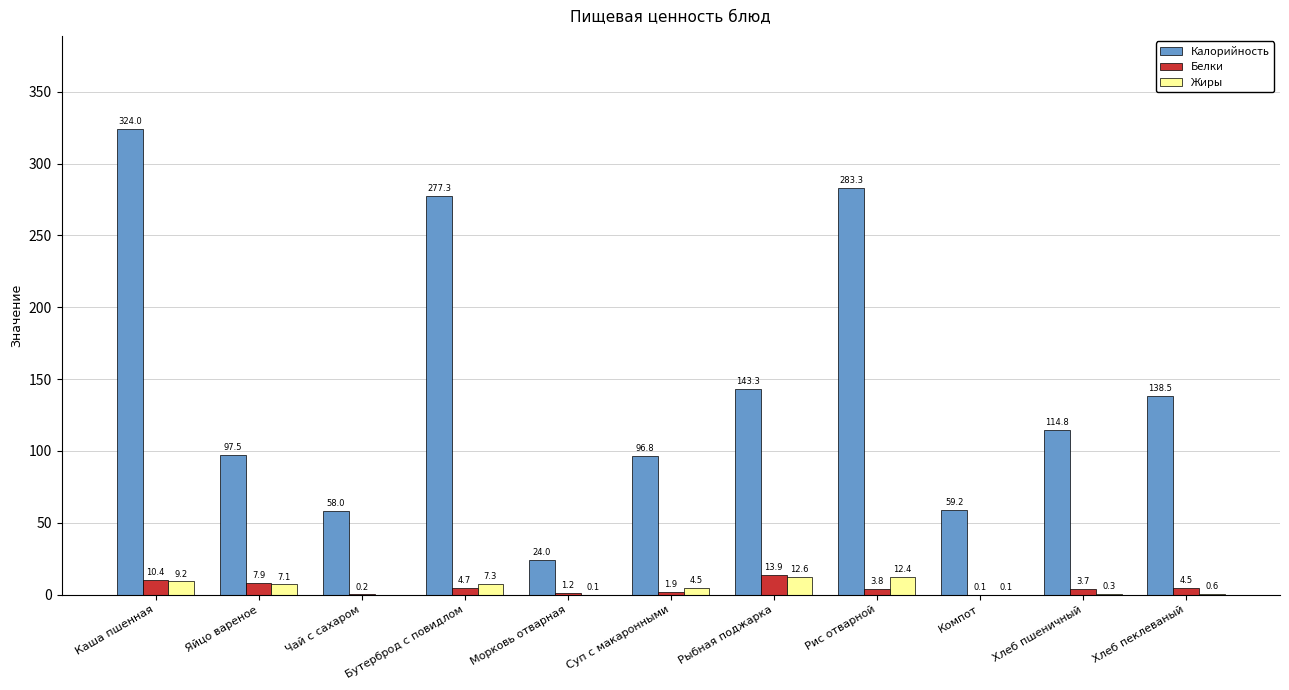

Reading right to left, transcribe all the data shown in this chart.

Калорийность: 138.5	114.8	59.2	283.3	143.3	96.8	24.0	277.3	58.0	97.5	324.0
Белки: 4.5	3.7	0.1	3.8	13.9	1.9	1.2	4.7	0.2	7.9	10.4
Жиры: 0.6	0.3	0.1	12.4	12.6	4.5	0.1	7.3	0.0	7.1	9.2